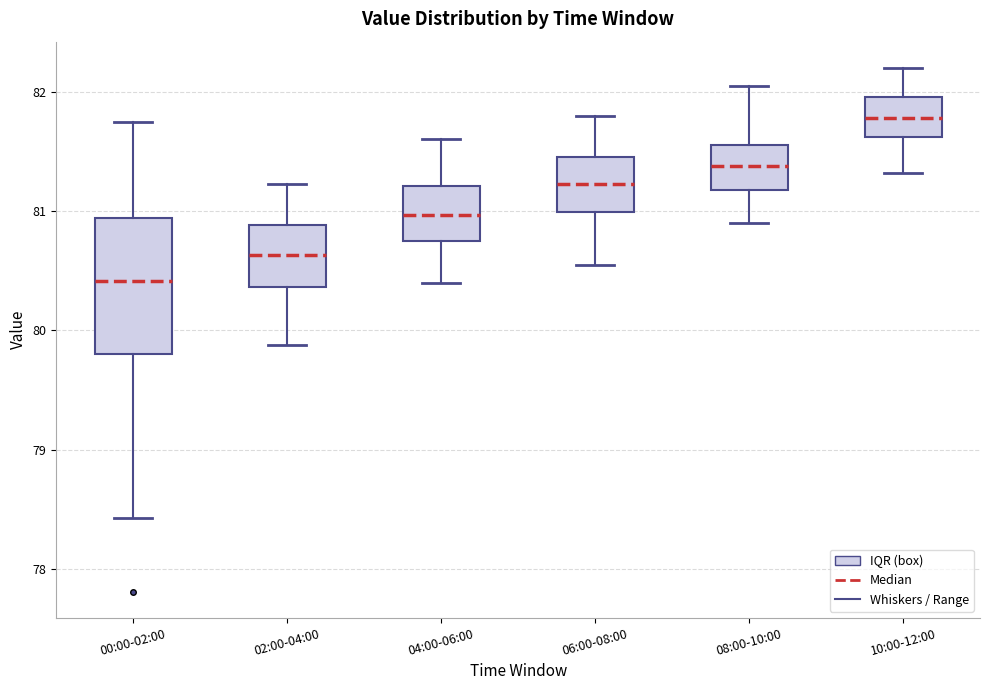

Which box's median line is the lowest?

00:00-02:00